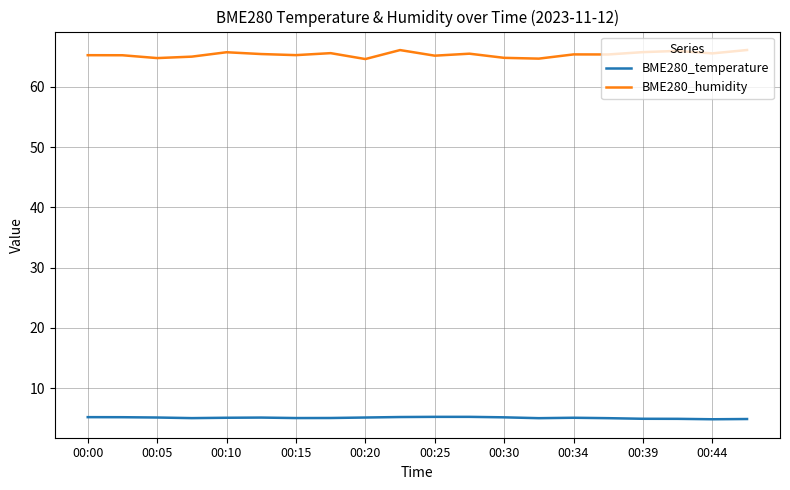

What is the average value of the BME280_humidity series?

65.4